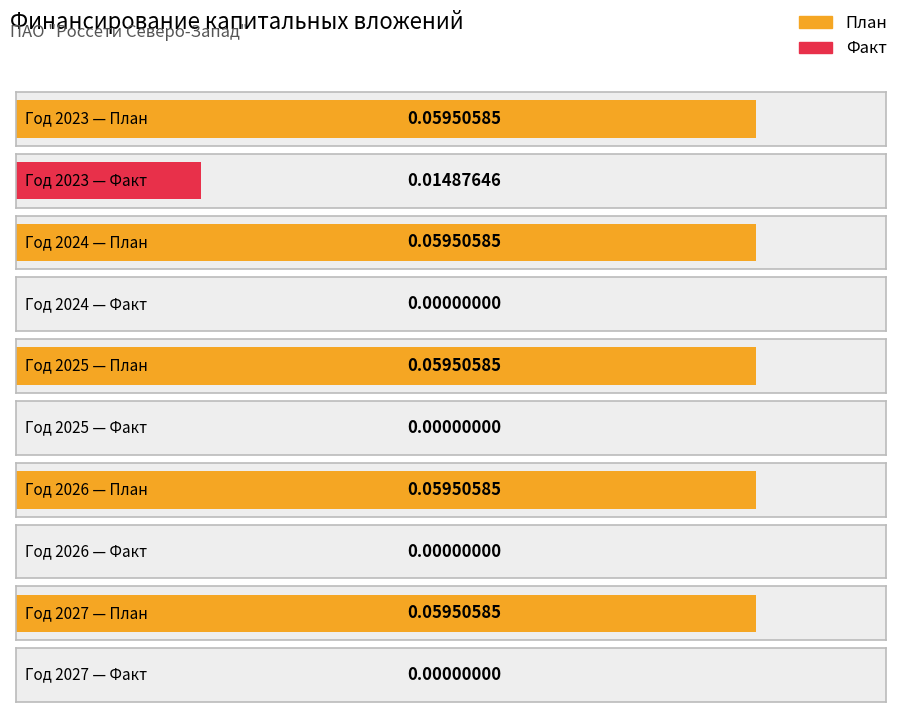

At which category is the sum across all series the highest?

Год 2023